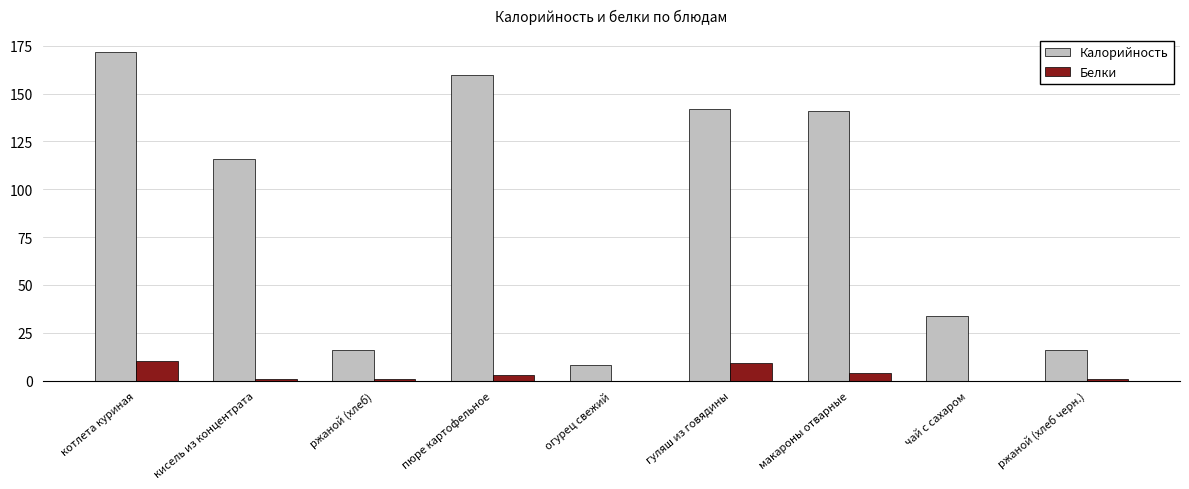

At which label does Белки first exceed 1?

котлета куриная